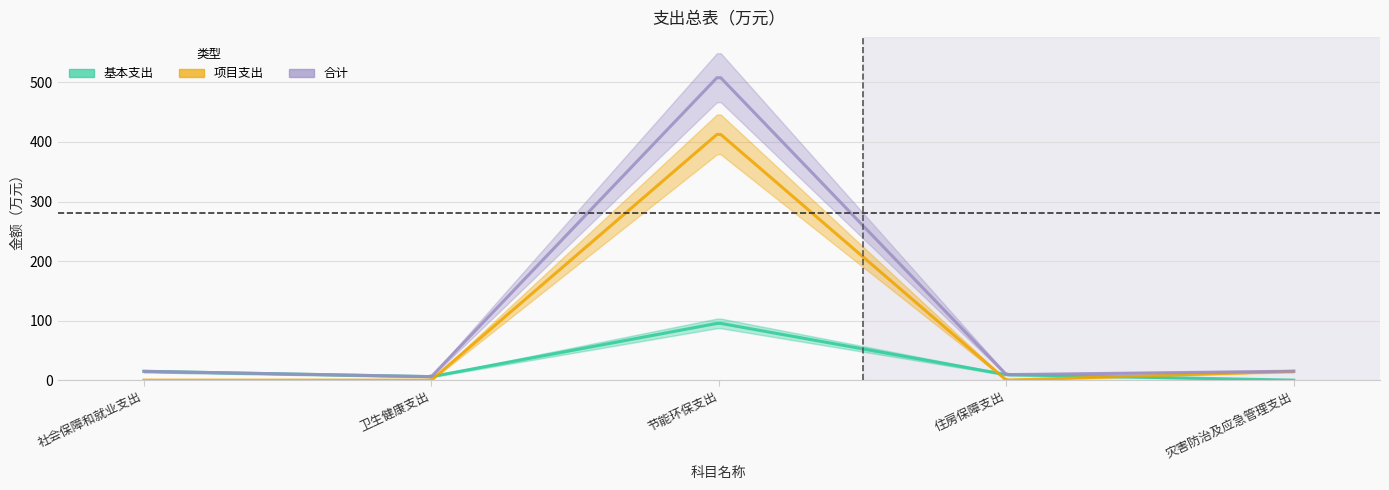

What is the value of the 合计 point at the 4th from the left?

9.3